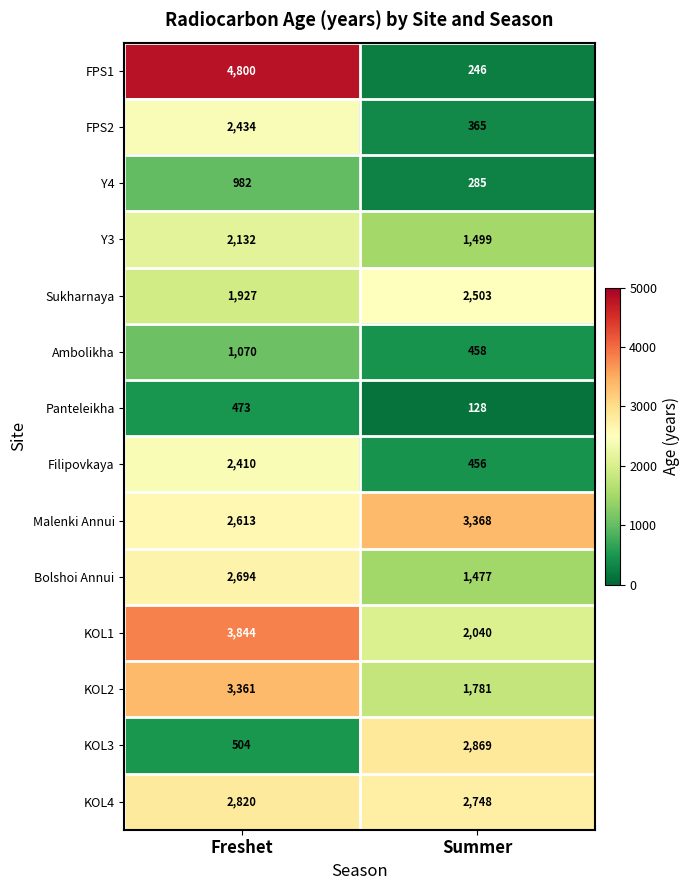

At which category is the sum across all series the highest?

Freshet